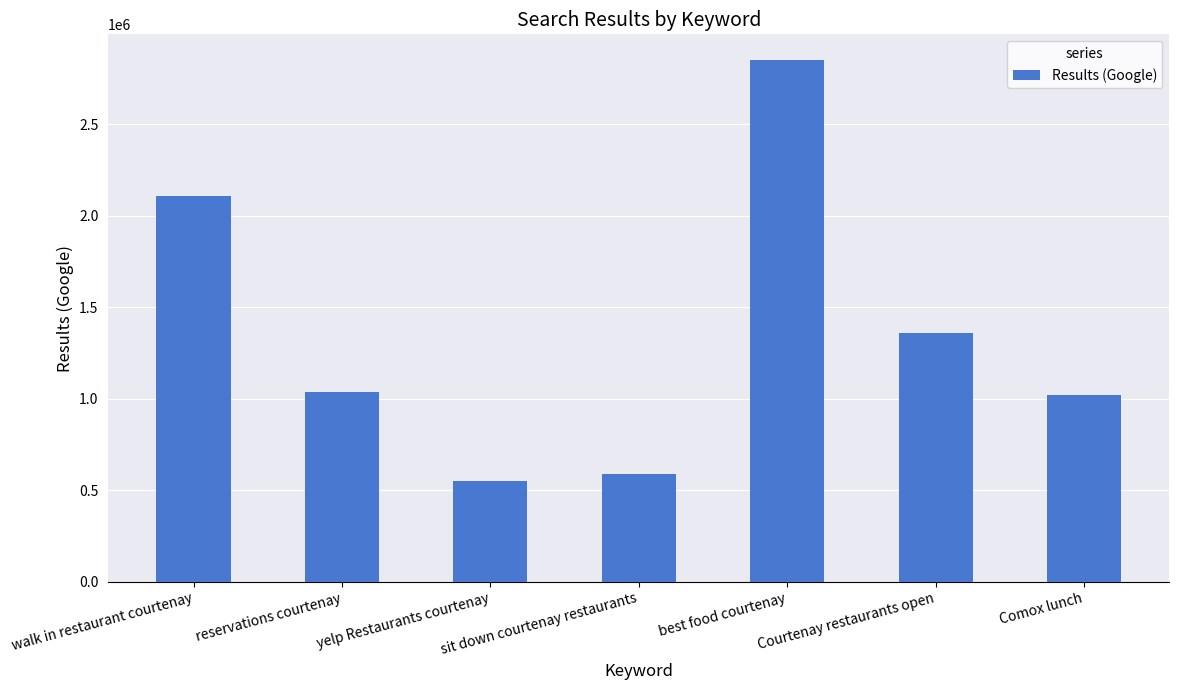

Count the number of categories in the chart.

7